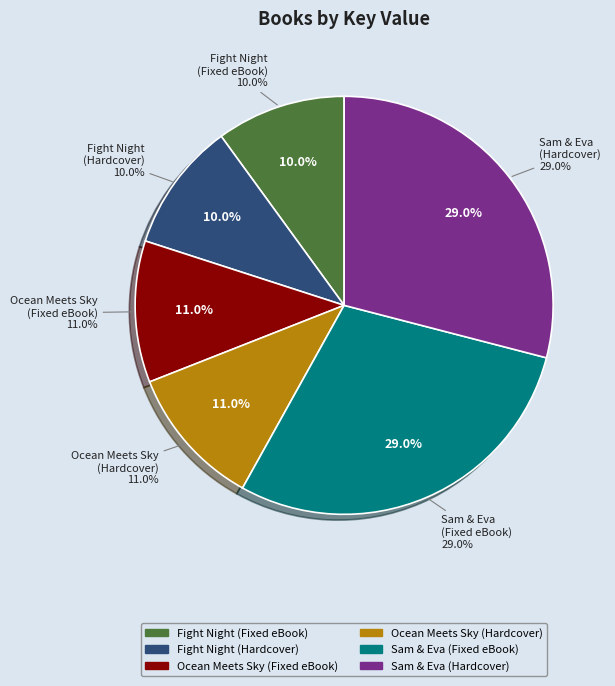

What is the ratio of the value at Sam & Eva (Hardcover) to the value at Sam & Eva (Fixed Layout eBook)?

1.0